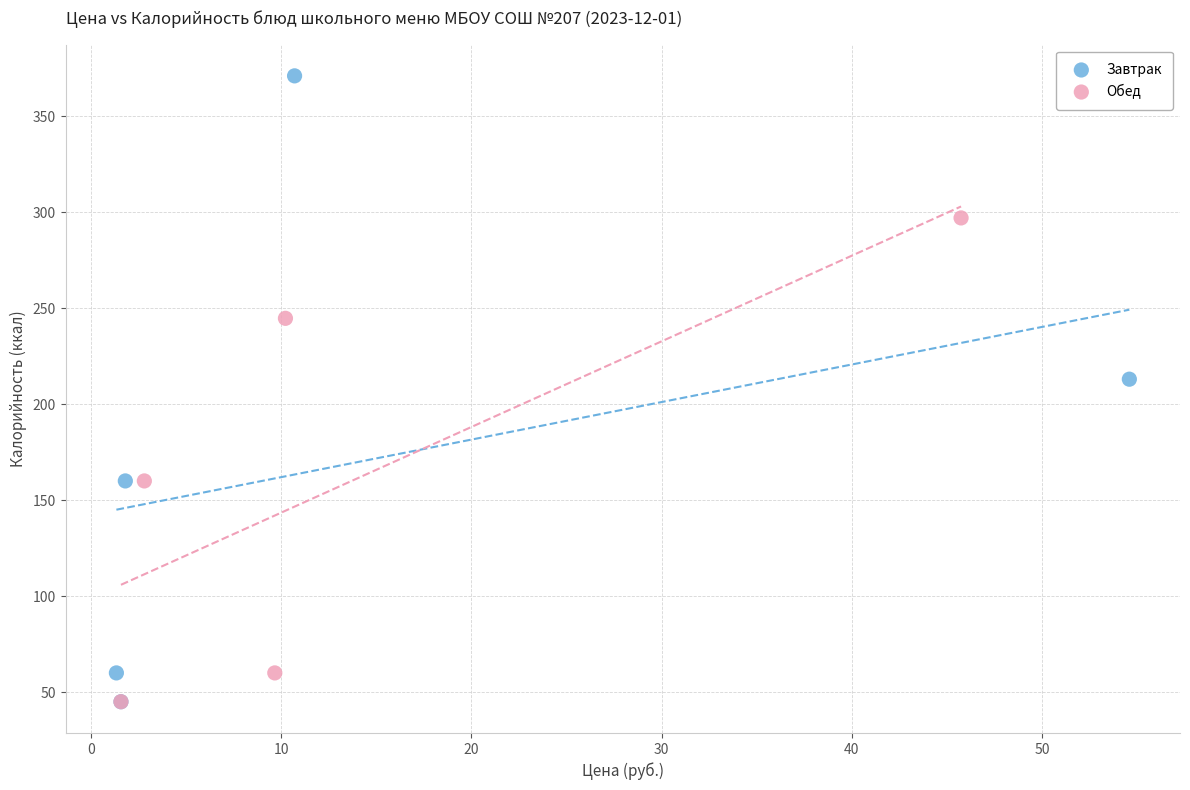

Which series has the widest spread of Y values?

Завтрак